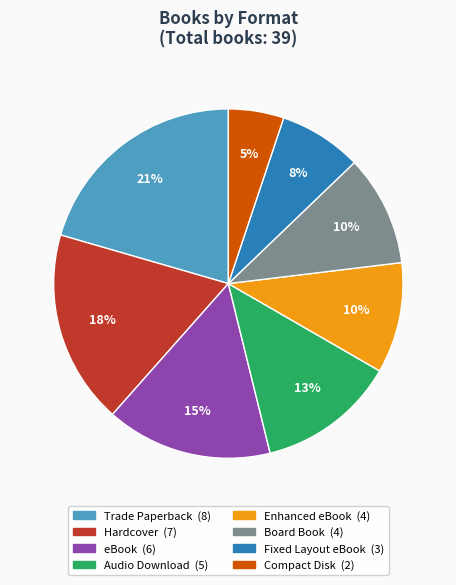

Which has a higher value, Audio Download or Trade Paperback?

Trade Paperback